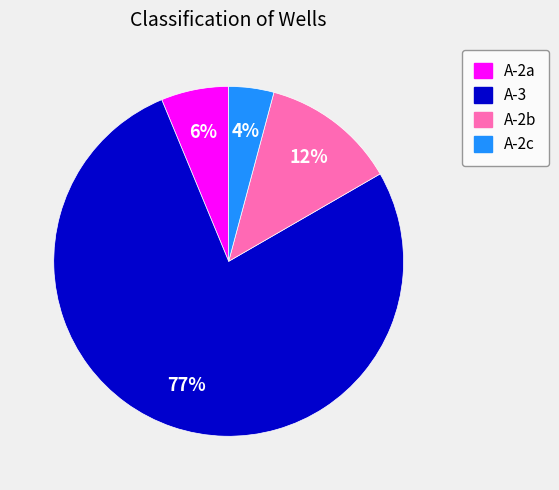

To the nearest percent, what portion does A-2c represent?

4%